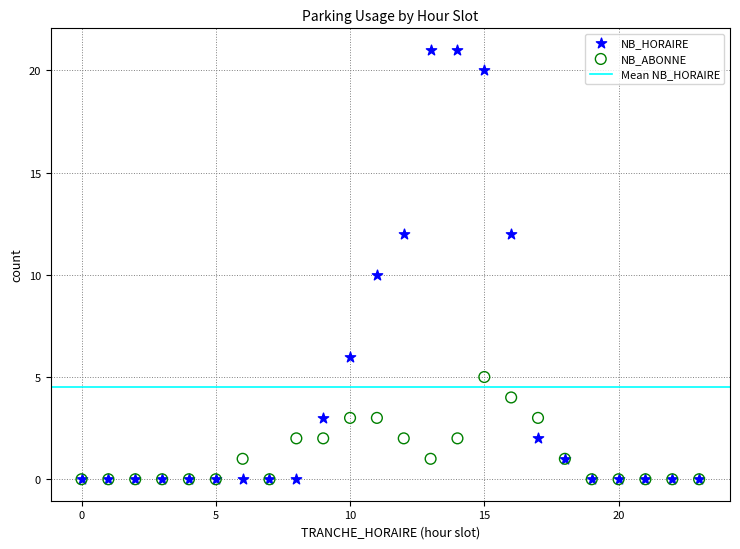

Which series has the widest spread of Y values?

NB_HORAIRE